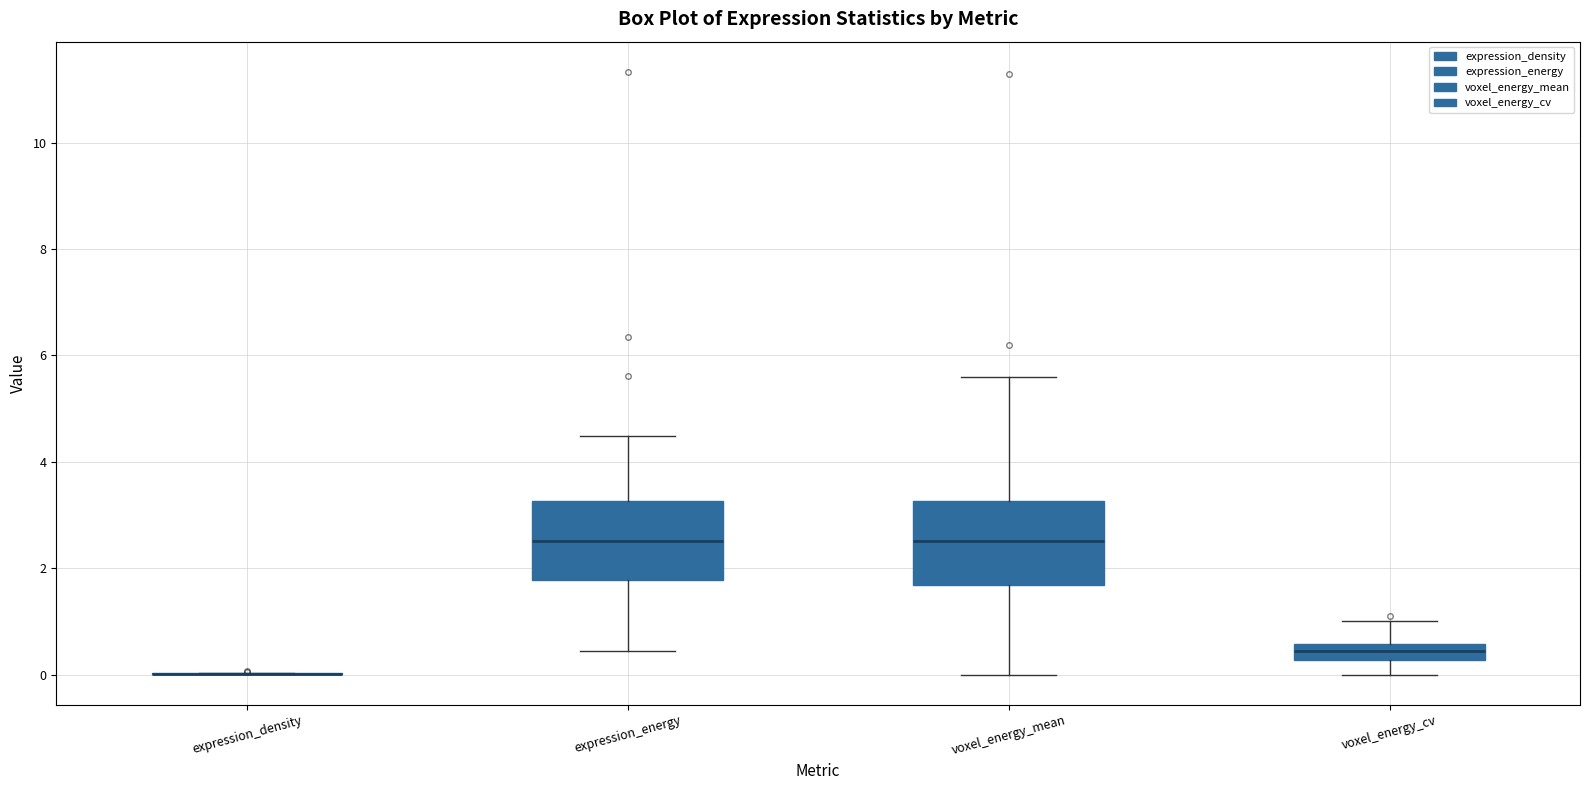

Reading left to right, read every box against the y-axis: the position of its median line, the range the box covers, and the ends of its whiskers. The values are not printed on the chart, so give them approximately, as read against the axis.

expression_density: box collapsed to a line at 0.0, whiskers 0.0 to 0.0
expression_energy: median 2.6, box 1.8 to 3.2, whiskers 0.4 to 4.4
voxel_energy_mean: median 2.6, box 1.6 to 3.2, whiskers 0.0 to 5.6
voxel_energy_cv: median 0.4, box 0.2 to 0.6, whiskers 0.0 to 1.0